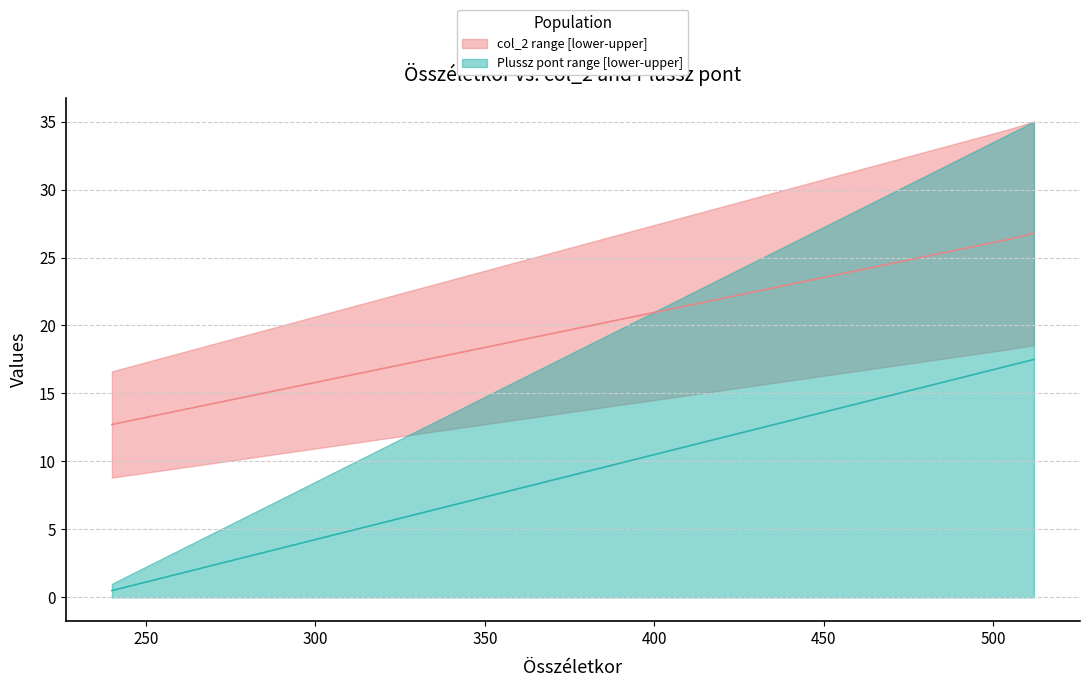

What is the difference between the Plussz pont values at 240 and 312?

4.5